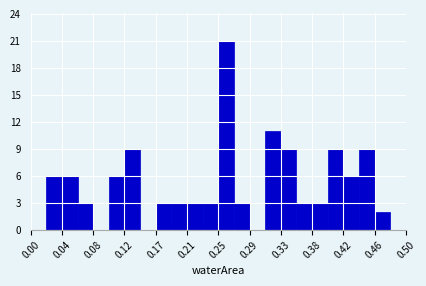

Over which range of the x-axis is the bar tallest?

0.250 to 0.270